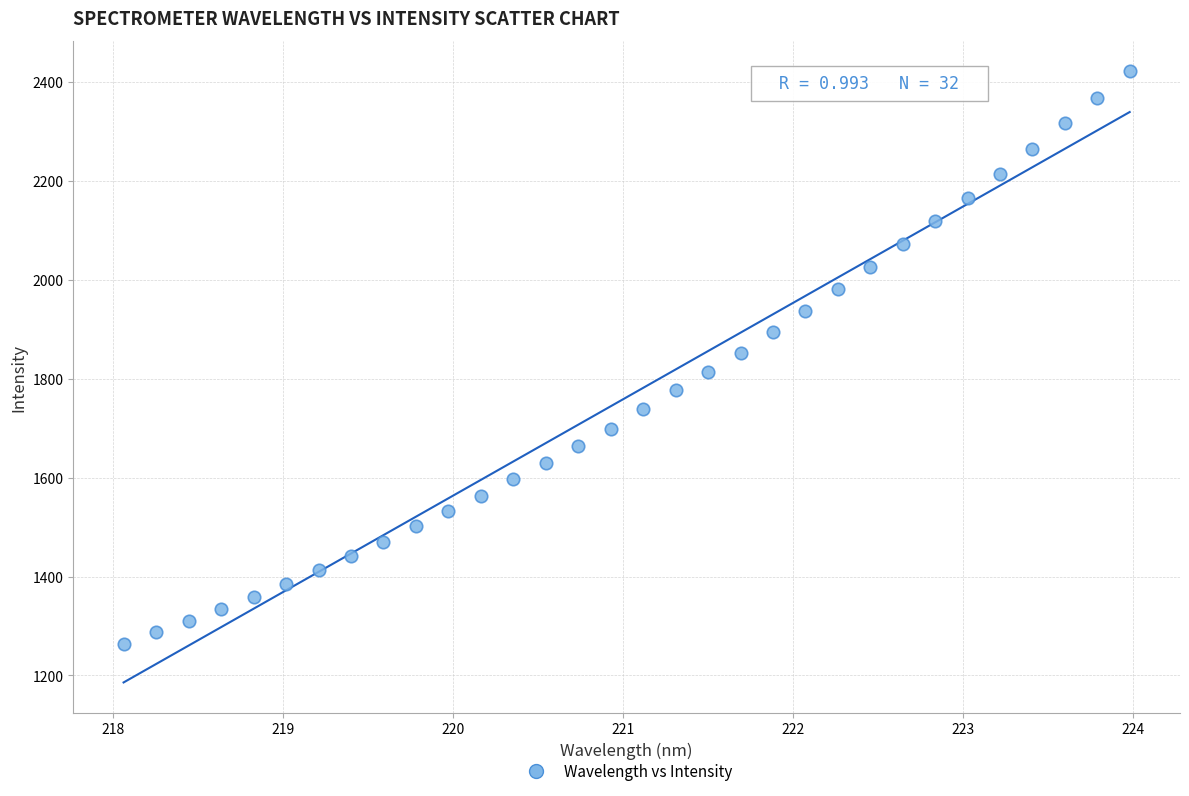

What is the range of Y values (max minus min)?

1157.9